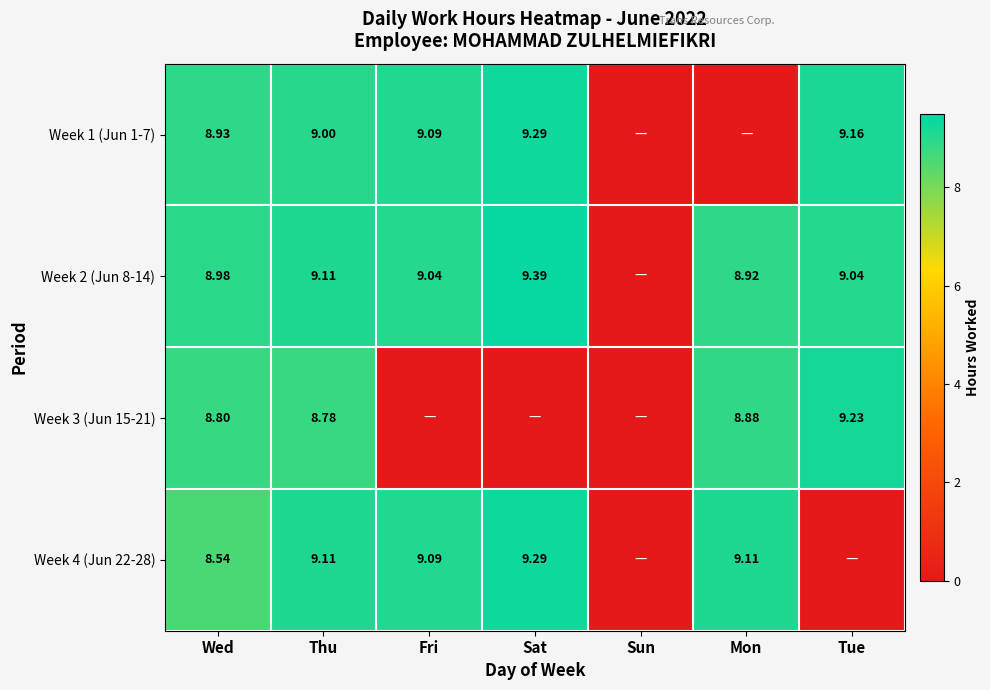

Is the value of Week 2 (Jun 8-14) at Wed greater than the value of Week 3 (Jun 15-21) at Thu?

Yes